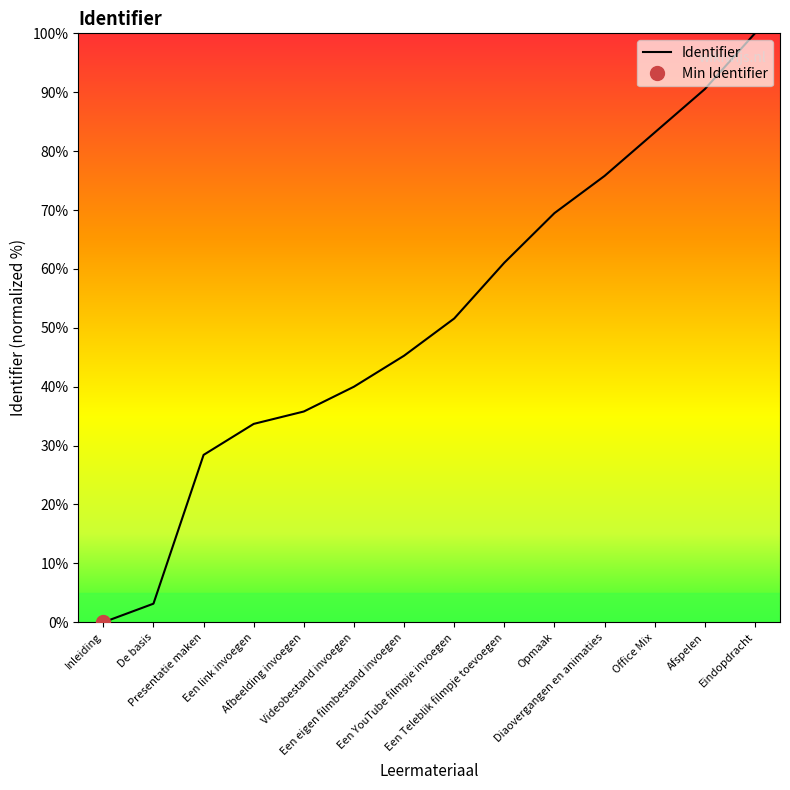

Rank the categories by value from highest to lowest.

Eindopdracht, Afspelen, Office Mix, Diaovergangen en animaties, Opmaak, Een Teleblik filmpje toevoegen, Een YouTube filmpje invoegen, Een eigen filmbestand invoegen, Videobestand invoegen, Afbeelding invoegen, Een link invoegen, Presentatie maken, De basis, Inleiding